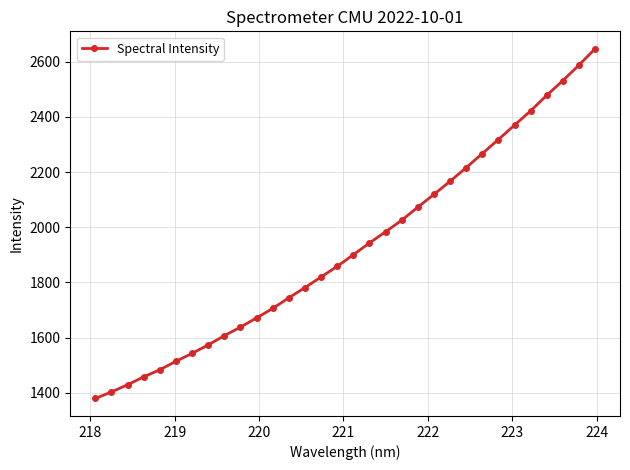

What is the sum of all values?

61654.6